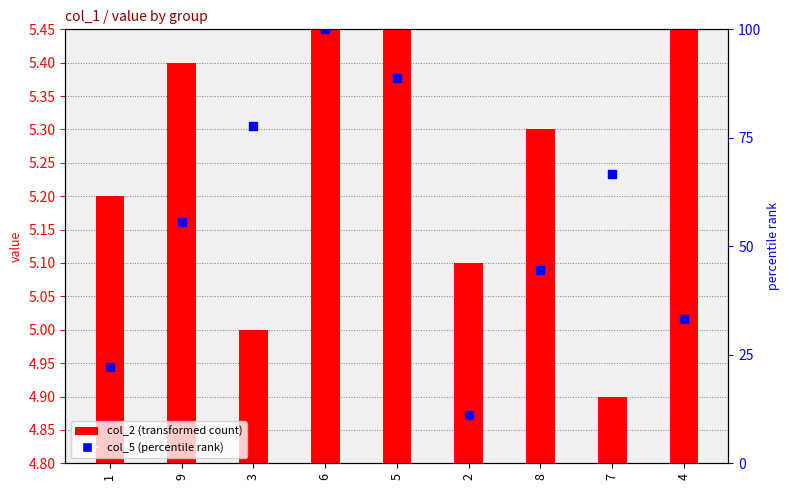

Which series contains the lowest Y value?

col_2 (transformed count)